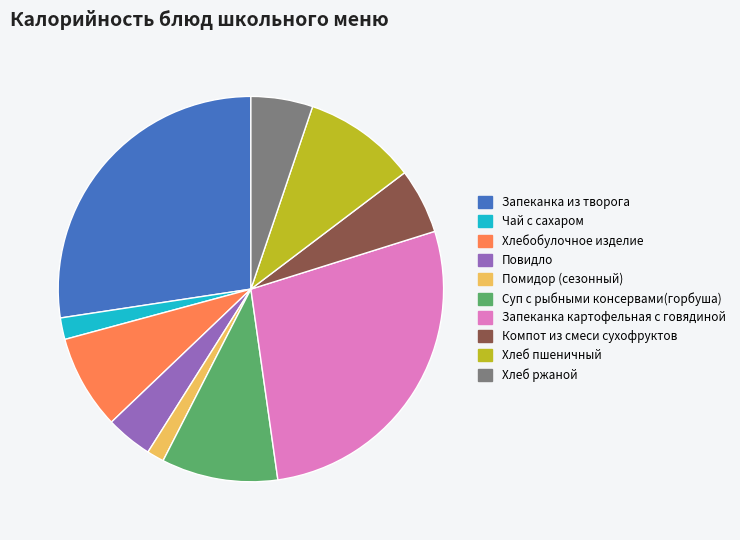

Does any single category account for the majority?

No